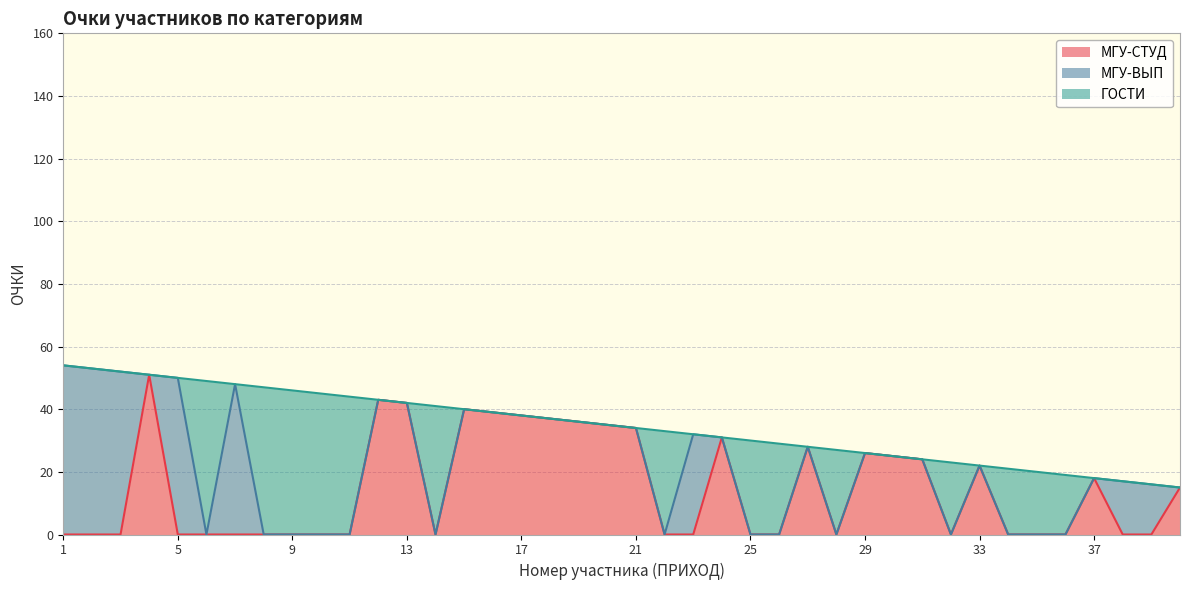

Where is the first local minimum for ГОСТИ?

7